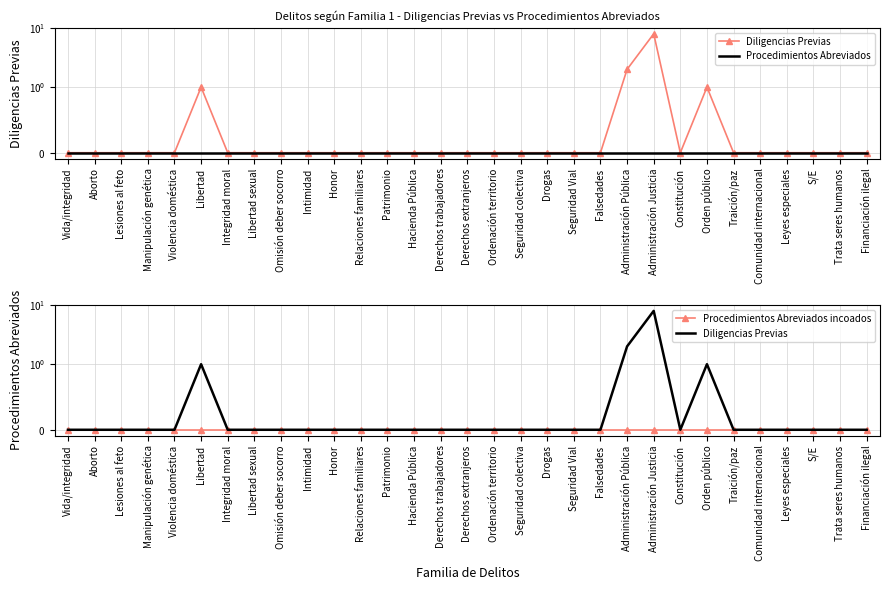

Which category has the highest value across all series?

Administración Justicia